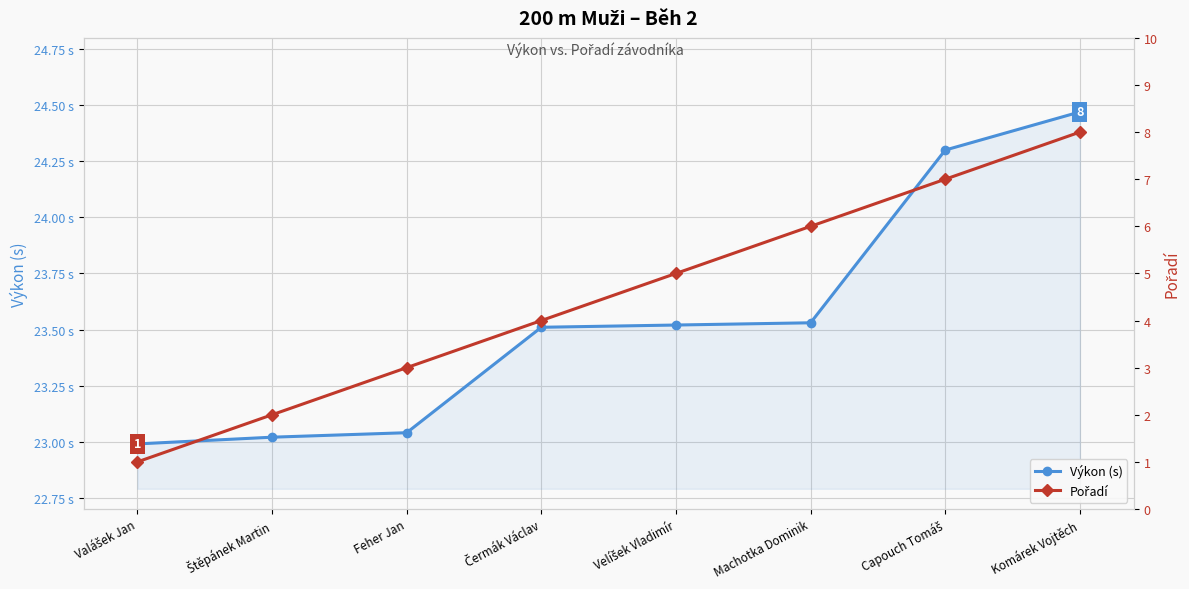

Reading left to right, what are all the values shown in this chart?

Výkon (s): Valášek Jan=23.0	Štěpánek Martin=23.0	Feher Jan=23.0	Čermák Václav=23.5	Velíšek Vladimír=23.5	Machotka Dominik=23.5	Capouch Tomáš=24.3	Komárek Vojtěch=24.5
Pořadí: Valášek Jan=1.0	Štěpánek Martin=2.0	Feher Jan=3.0	Čermák Václav=4.0	Velíšek Vladimír=5.0	Machotka Dominik=6.0	Capouch Tomáš=7.0	Komárek Vojtěch=8.0